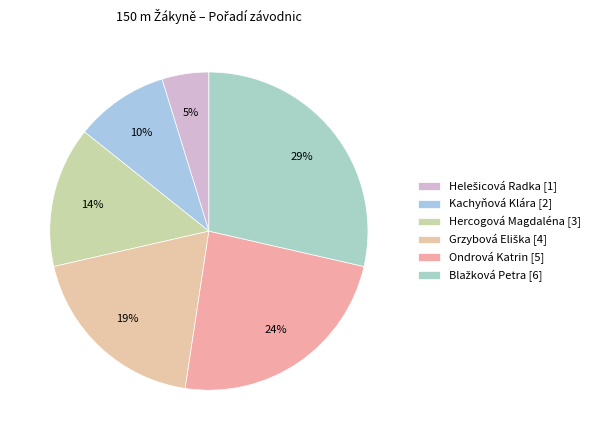

Count the number of slices in the pie.

6